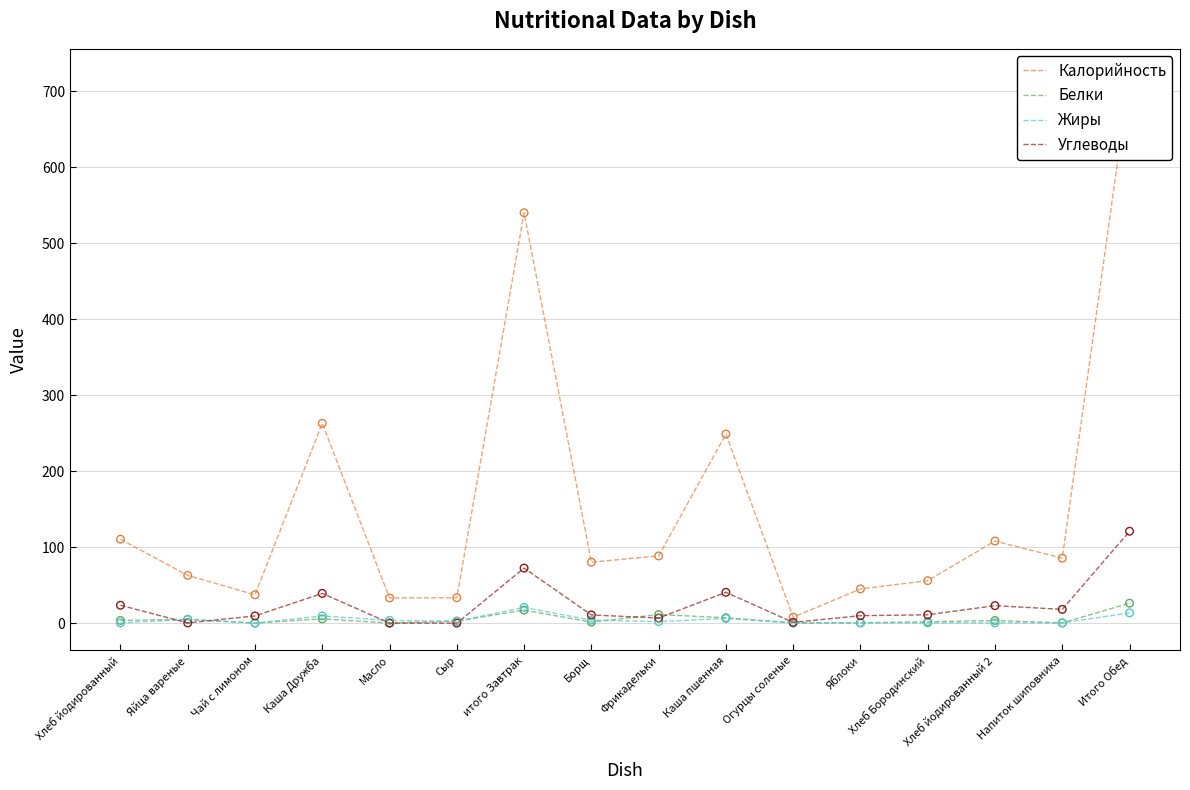

At how many categories does at least one series exceed 571?

1